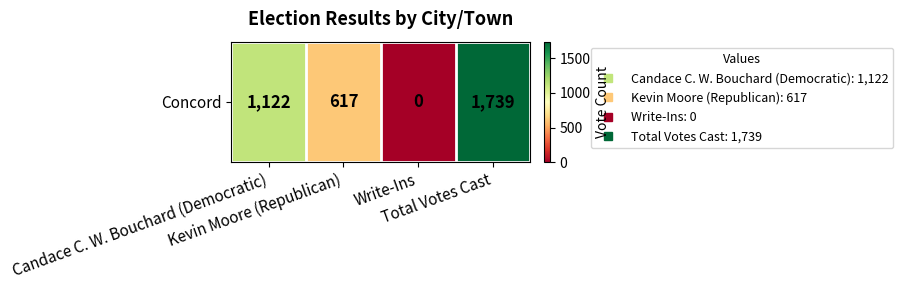

Where does the data first go above 1122?

Total Votes Cast